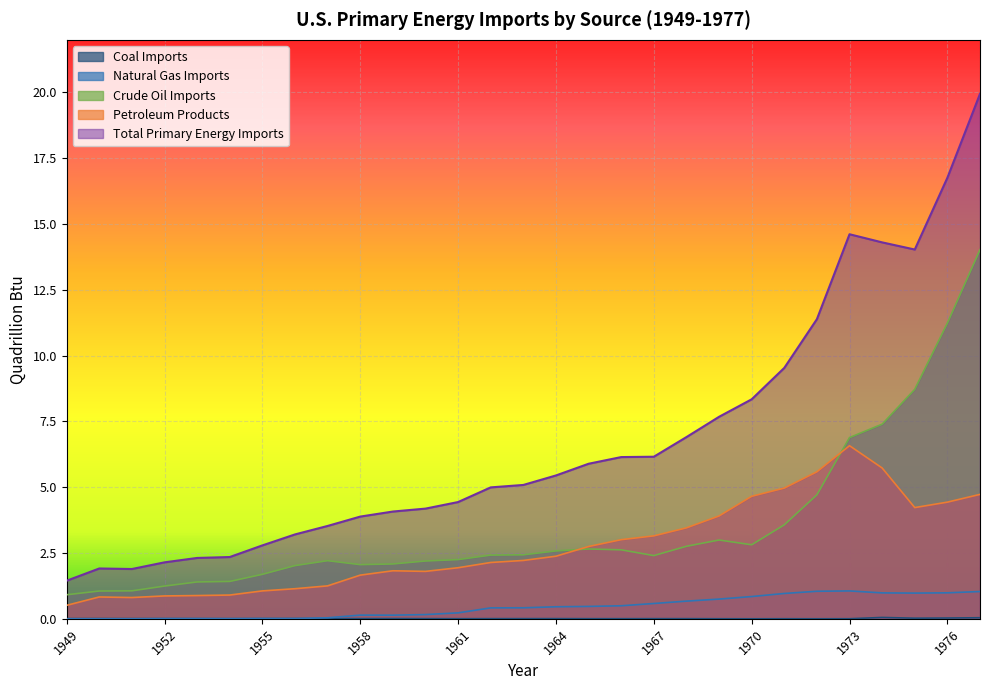

What is the average value of the Total Primary Energy Imports series?

6.7